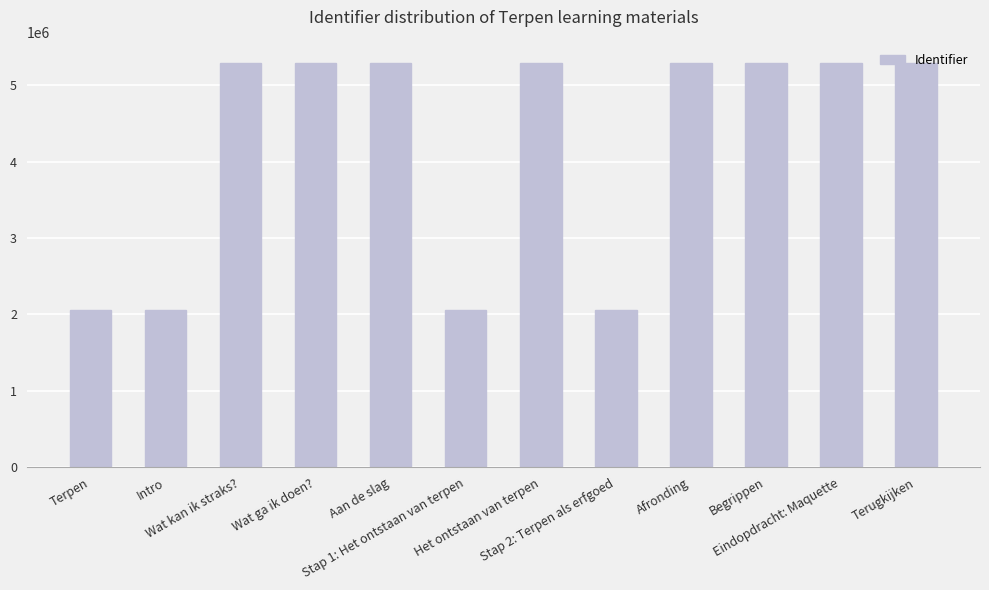

What is the difference between the values at Stap 1: Het ontstaan van terpen and Begrippen?

3231957